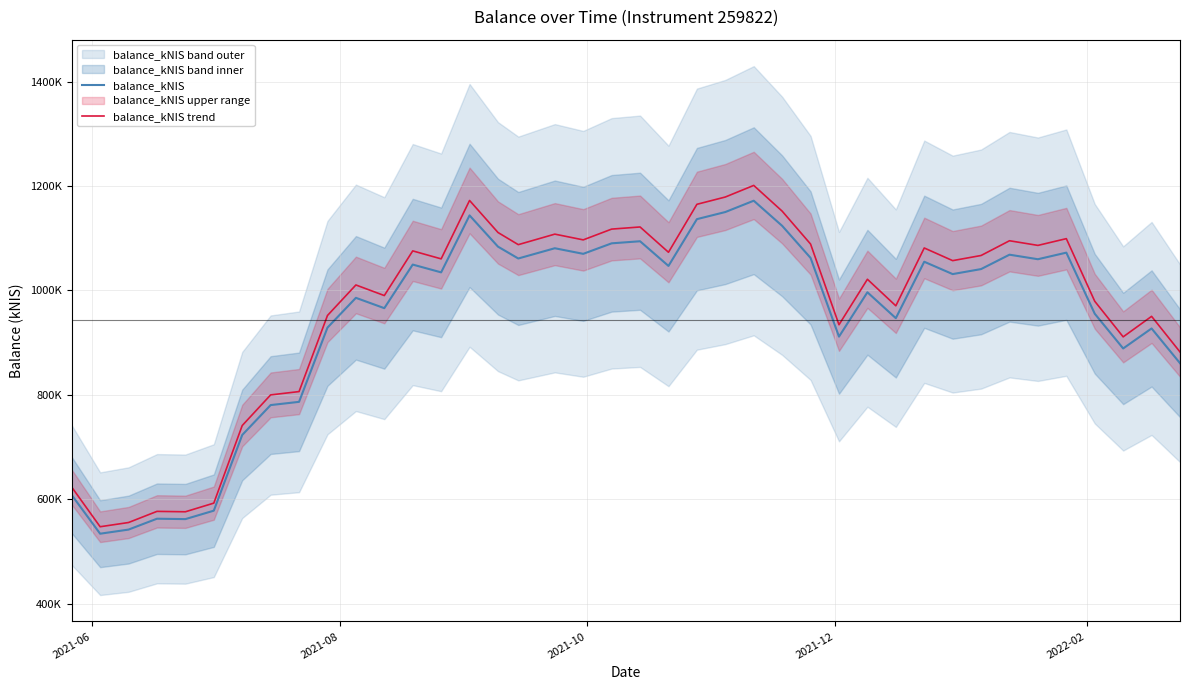

True or false: balance_kNIS trend and balance_kNIS cross at least once.

False